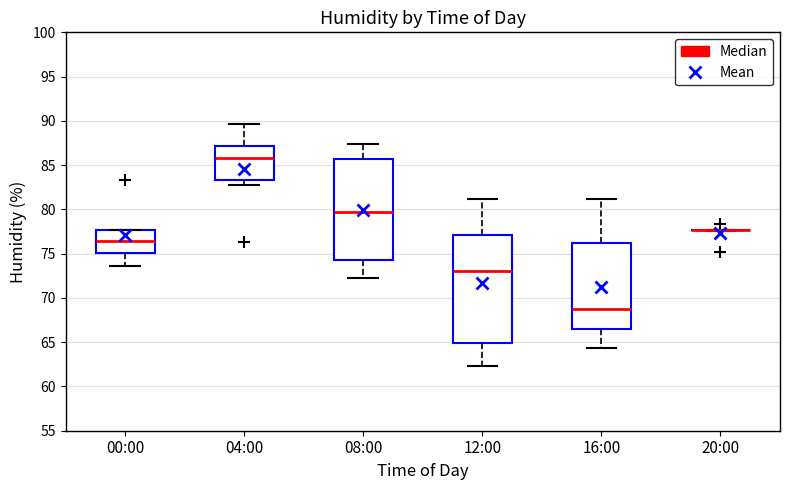

Comparing the boxes themselves (not the whiskers), which one is the tallest?

12:00